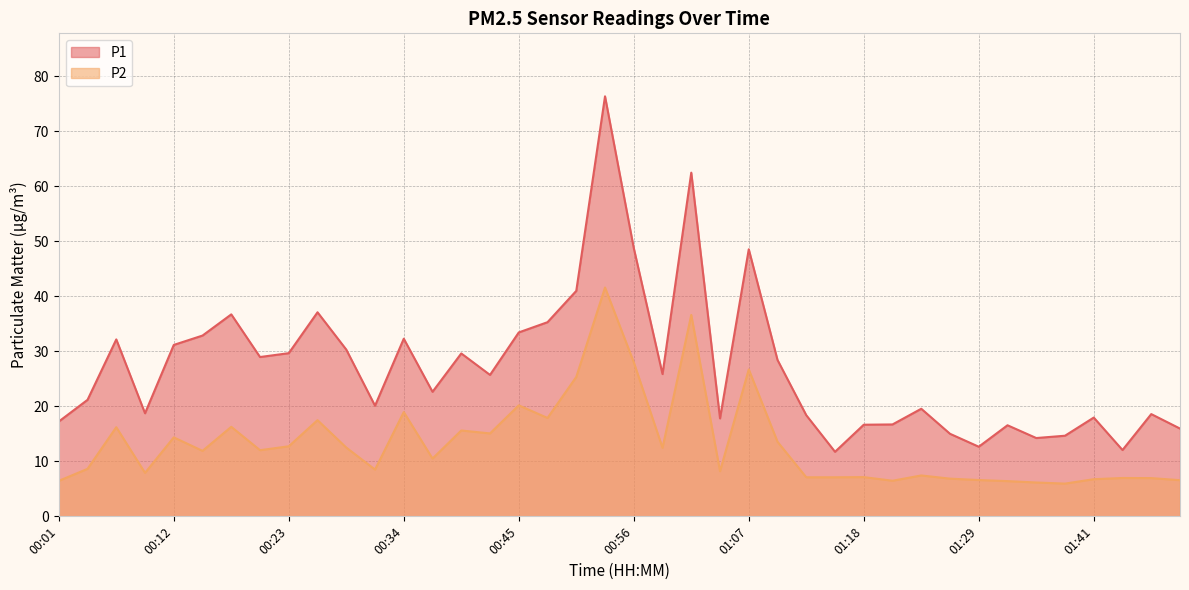

Does the chart have visible grid lines?

Yes